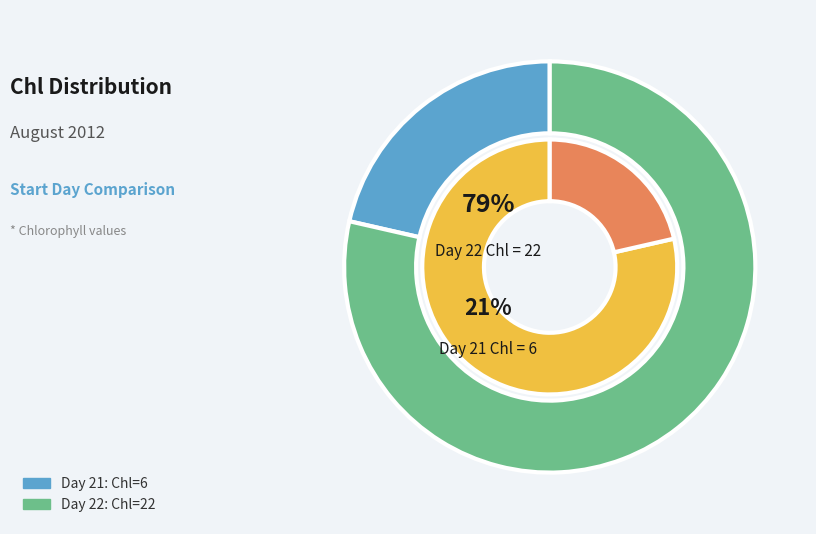

What is the ratio of the value at 21 to the value at 22?

0.3